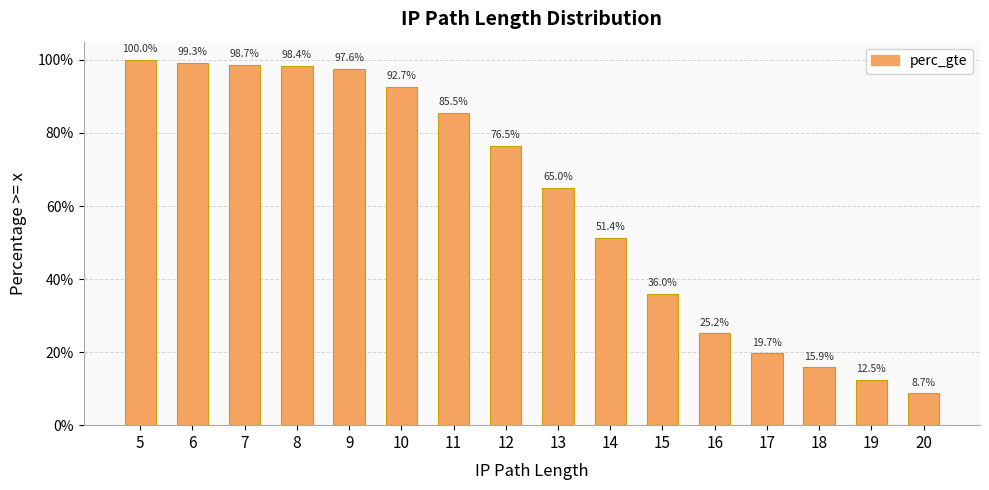

Are the bars grouped side by side (vs. stacked)?

No